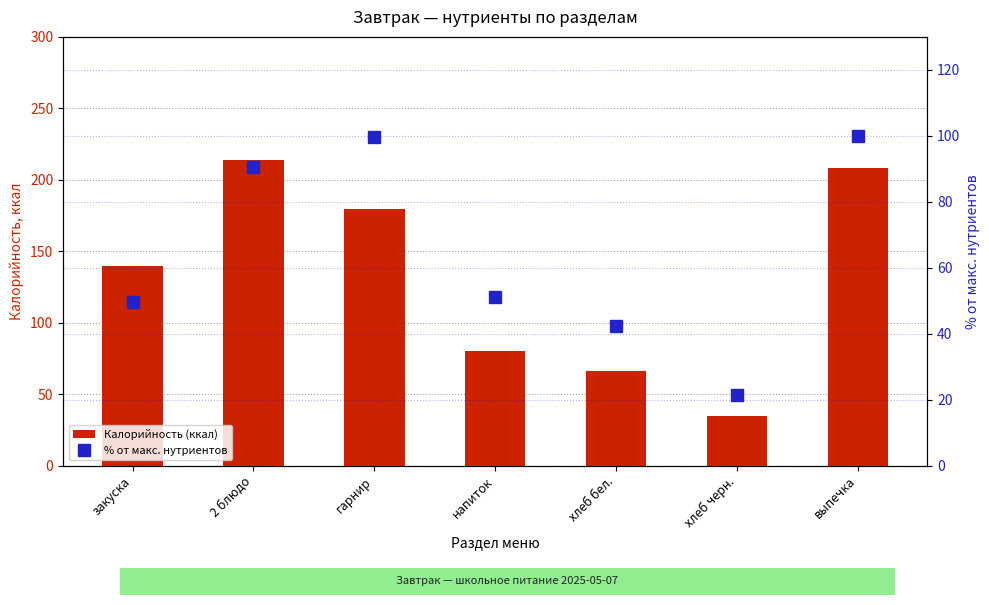

What is the label of the 6th bar from the right?

2 блюдо